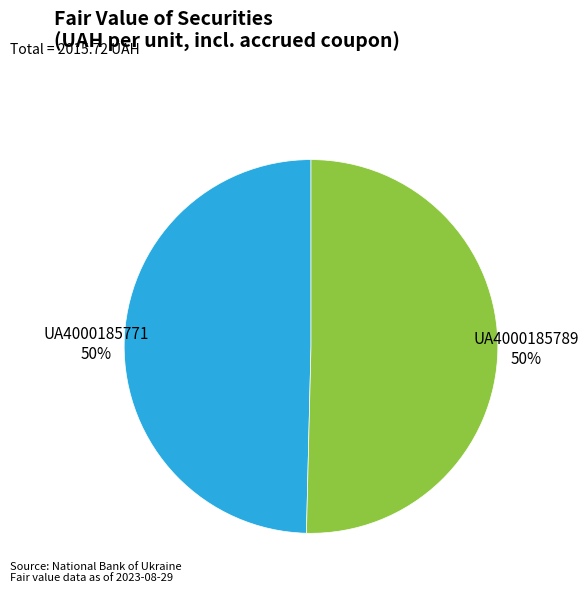

Approximately how many times larger is the value at UA4000185789 compared to UA4000185771?

1.0